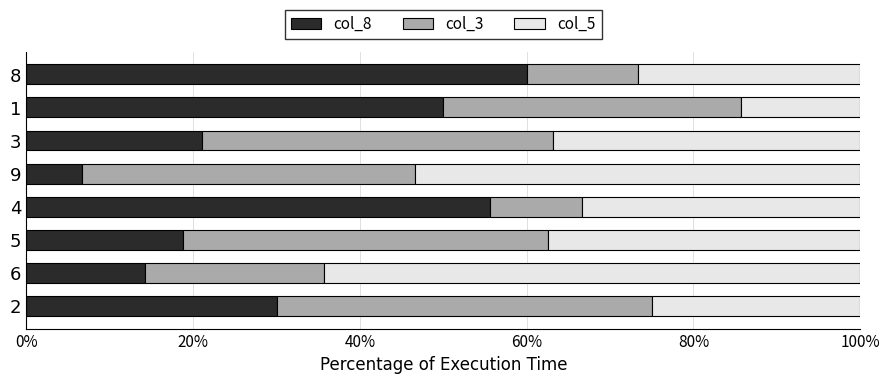

What is the highest value of the col_8 series?

60.0